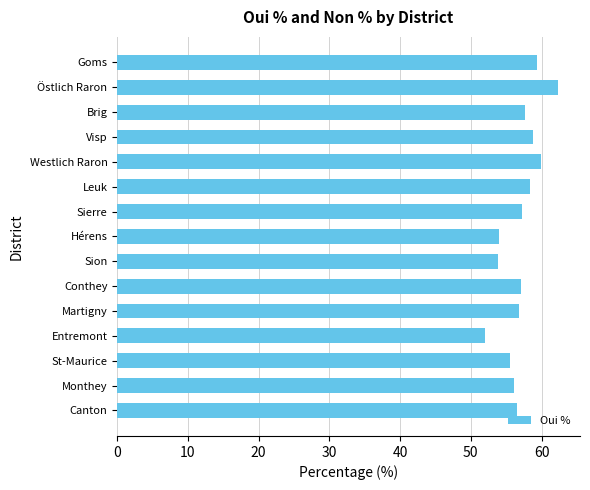

What is the label of the 12th bar from the bottom?

Visp